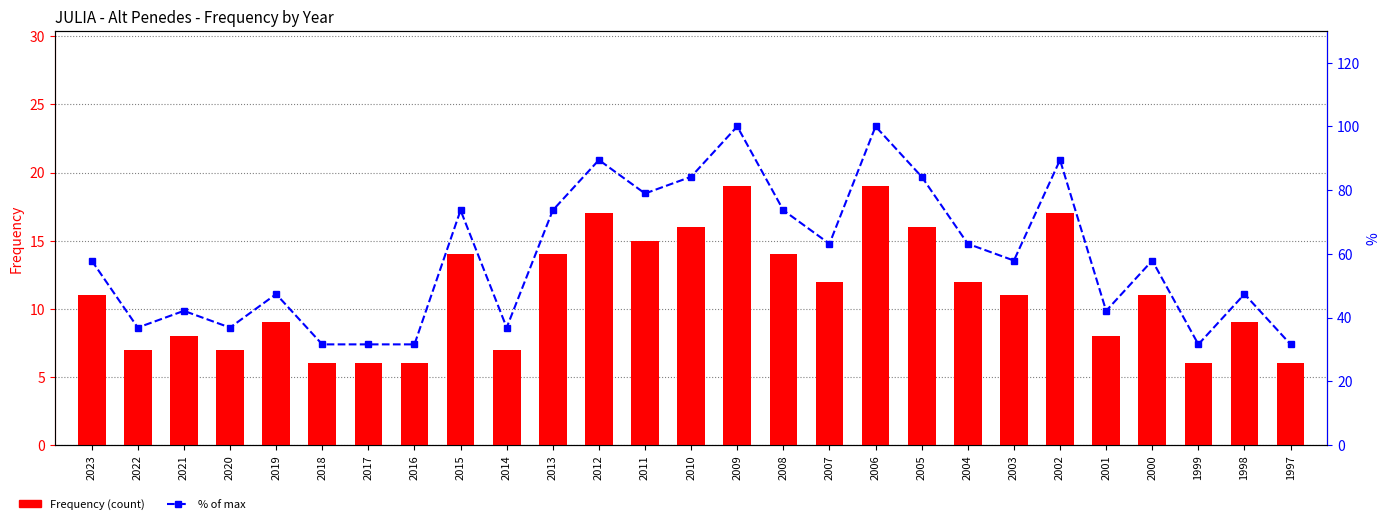

What is the smallest value displayed?

6.0